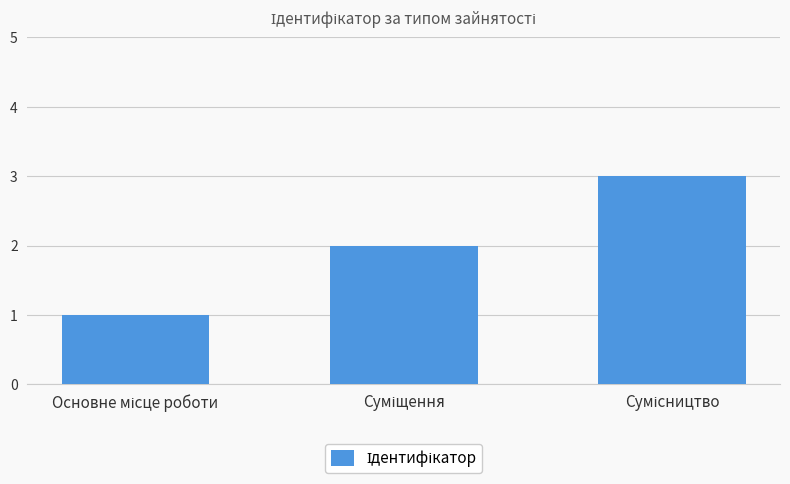

Reading left to right, transcribe all the data shown in this chart.

1	2	3